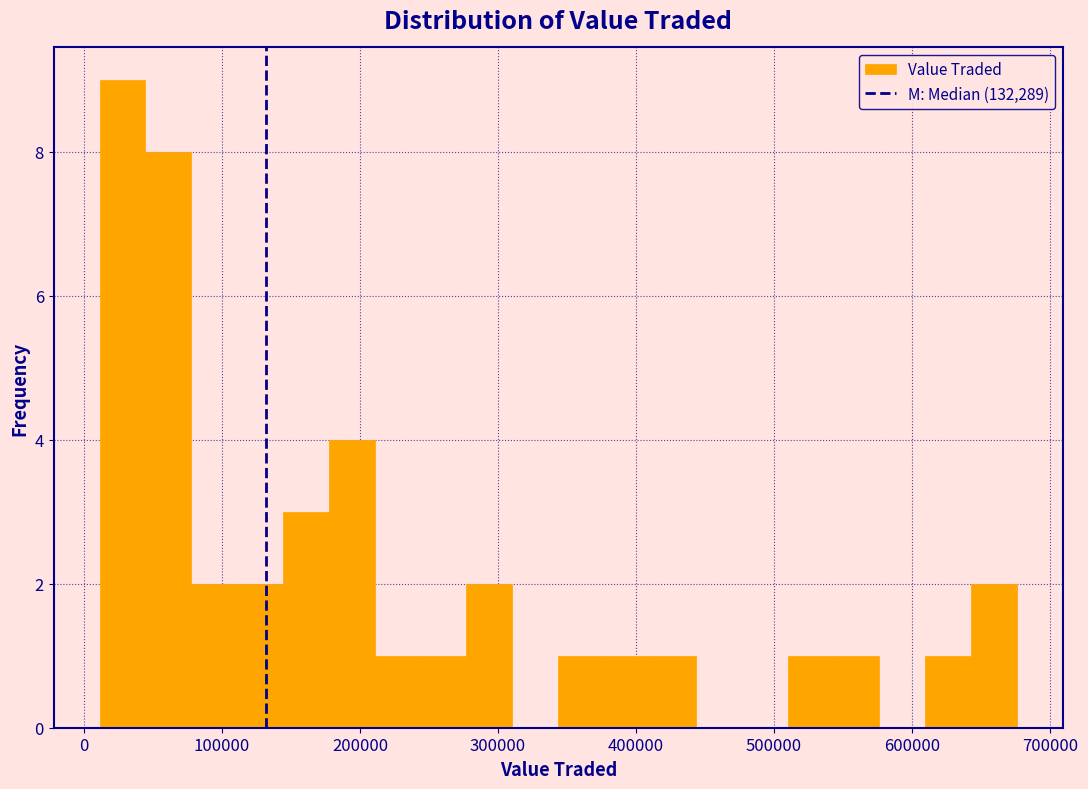

Around what value on the x-axis is the tallest bar? Give the approximate position of its centre, as read against the axis.

30000